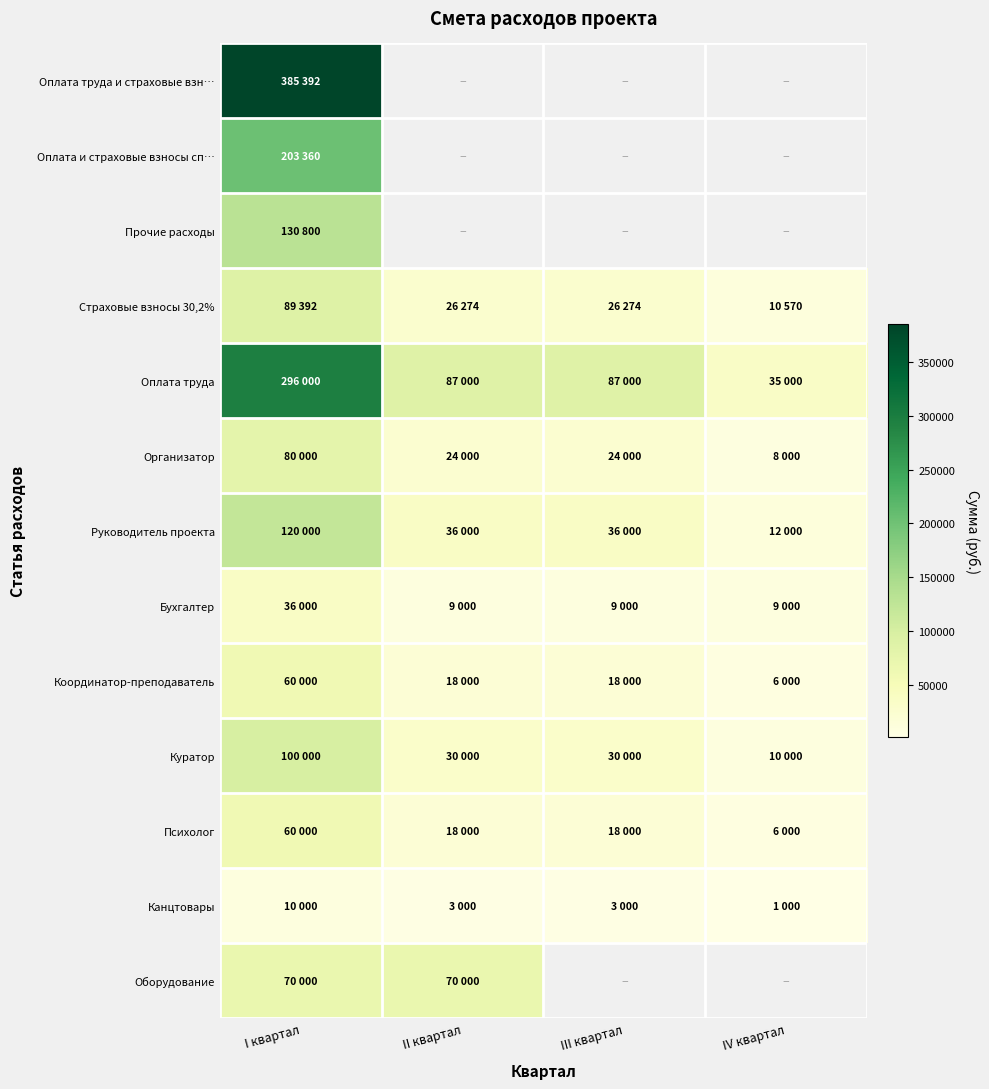

What is the smallest value displayed?

1000.0